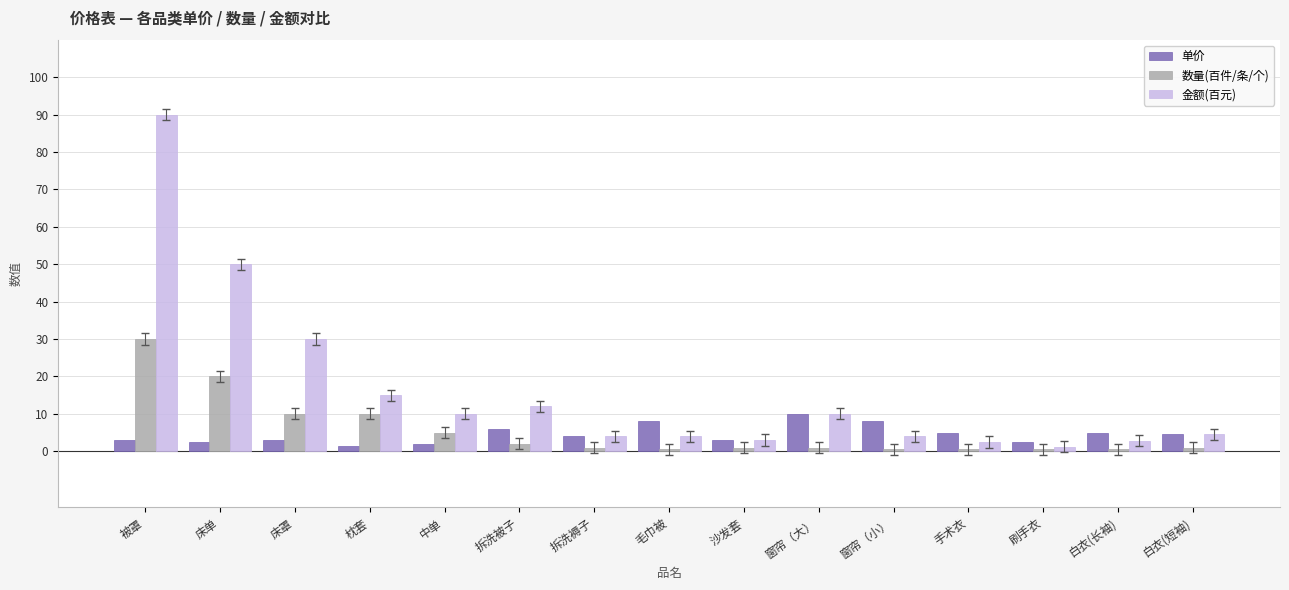

What is the highest value of the 单价 series?

10.0